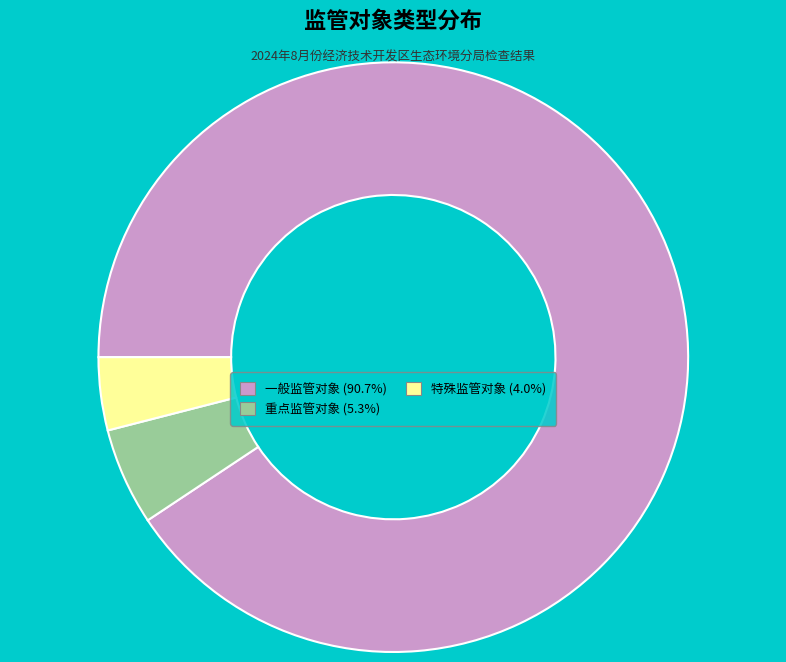

Count the number of slices in the pie.

3